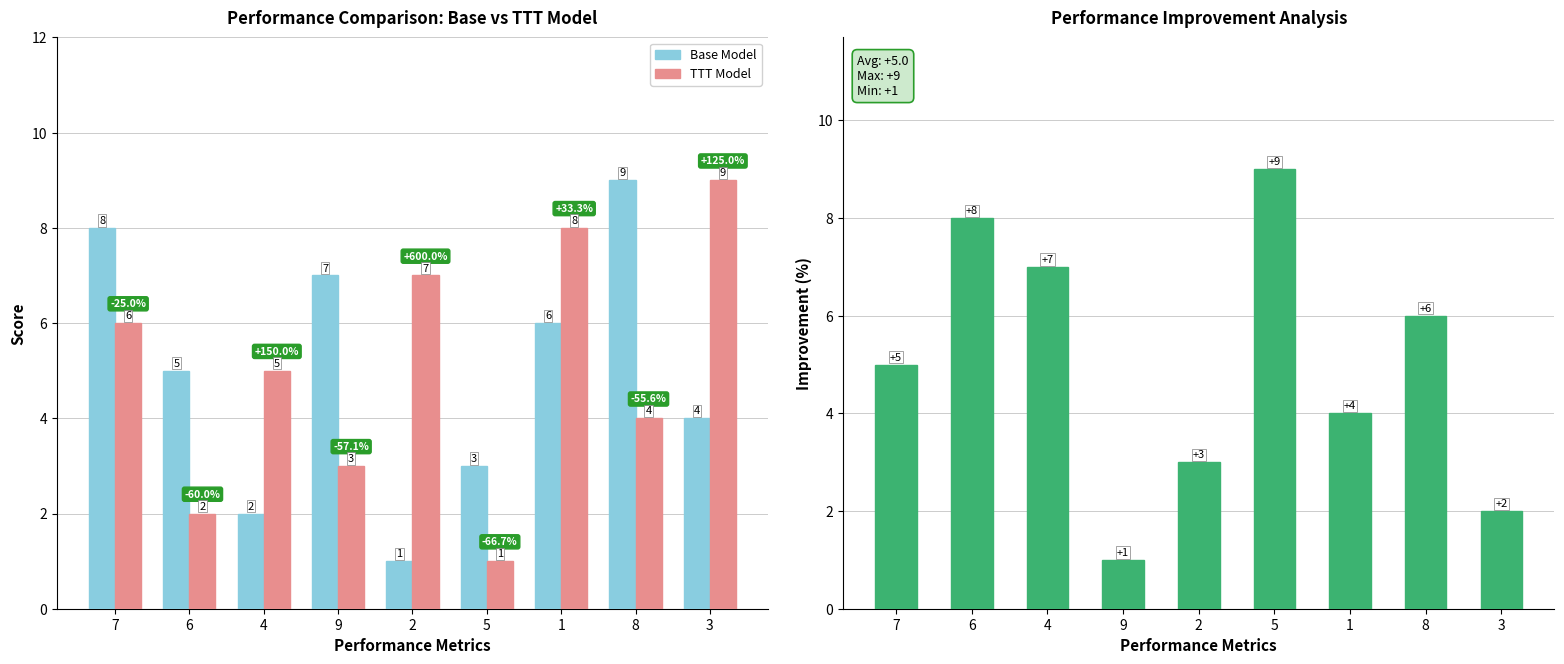

At which label does TTT Model first exceed 5?

7